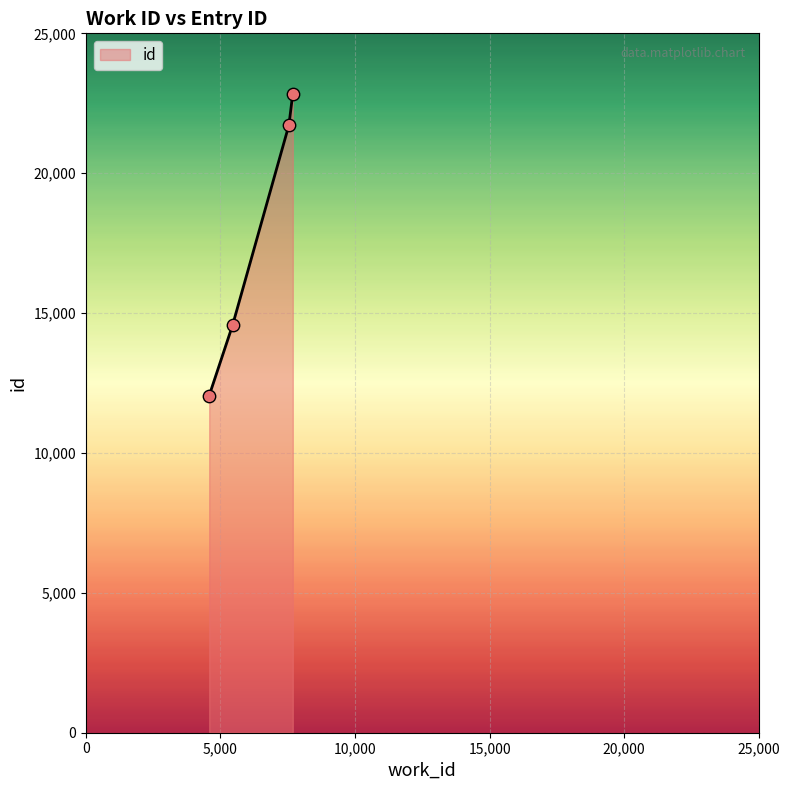

What is the difference between the second highest and second lowest values?

7144